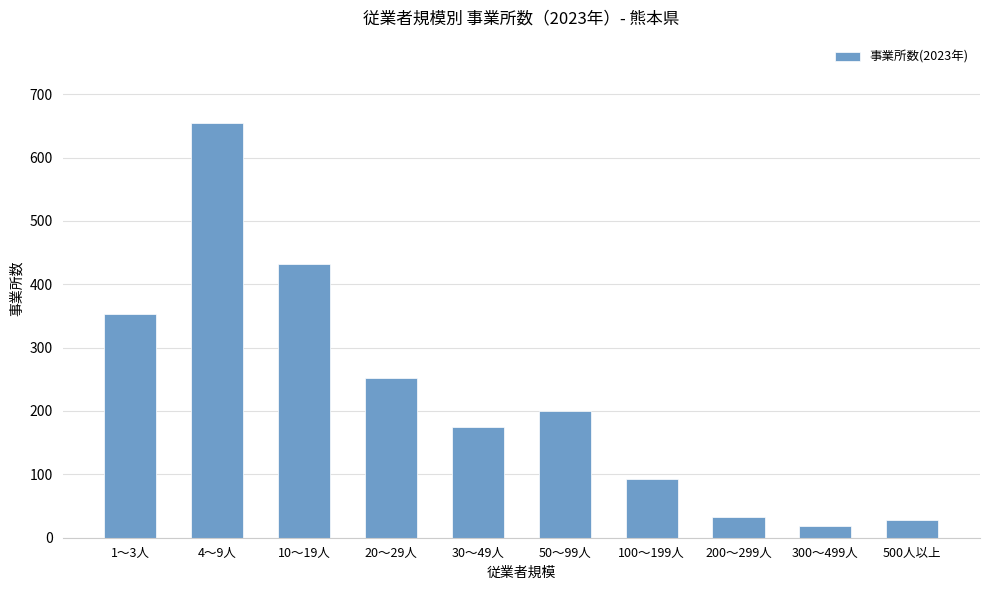

What is the ratio of the value at 4～9人 to the value at 20～29人?

2.6